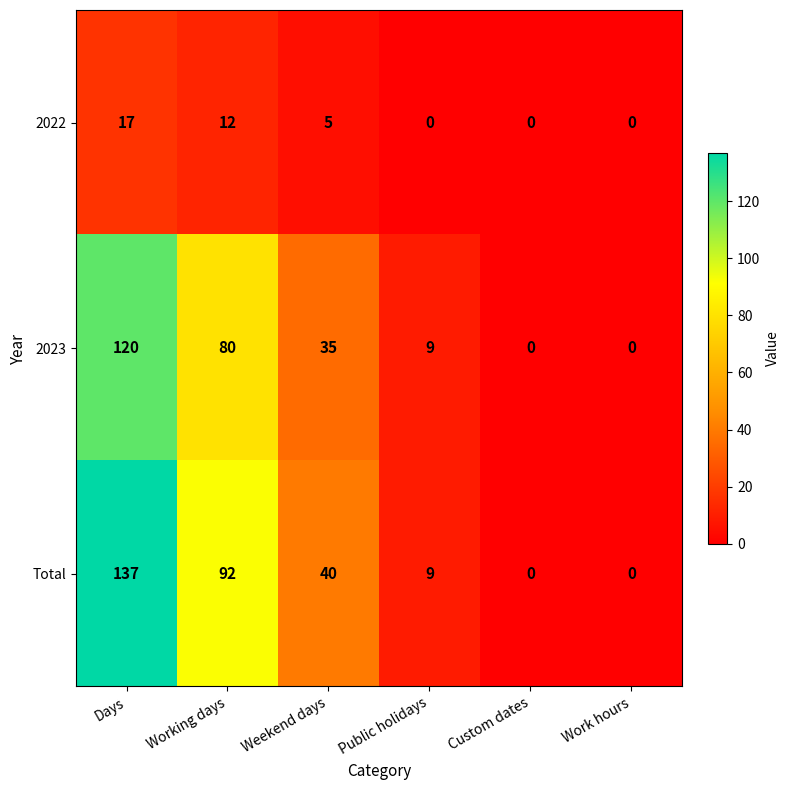

What is the difference between the maximum and minimum values in the 2023 series?

120